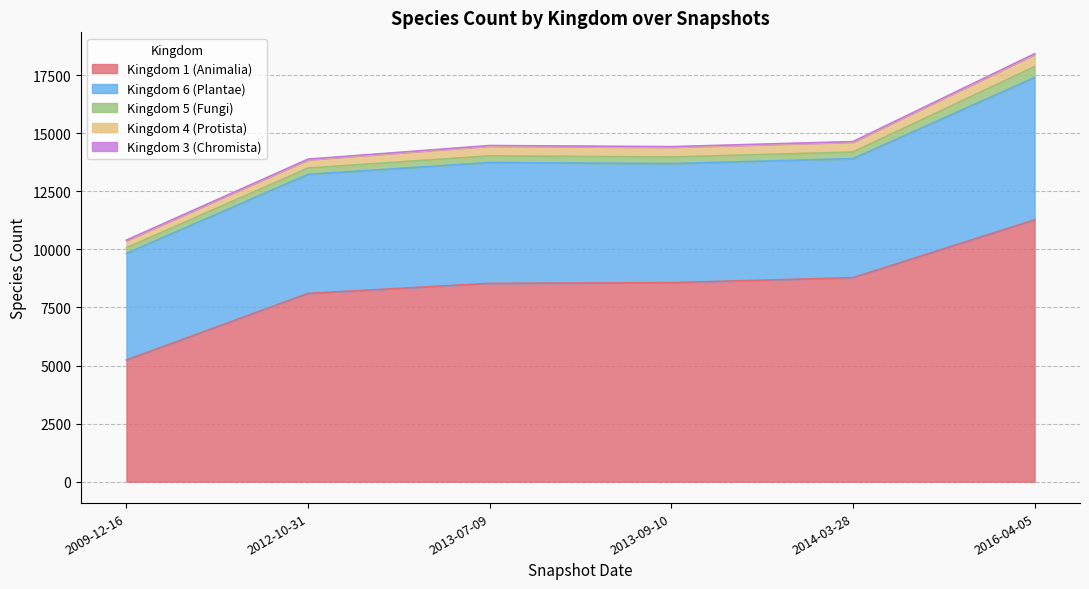

At which category is the sum across all series the highest?

2016-04-05